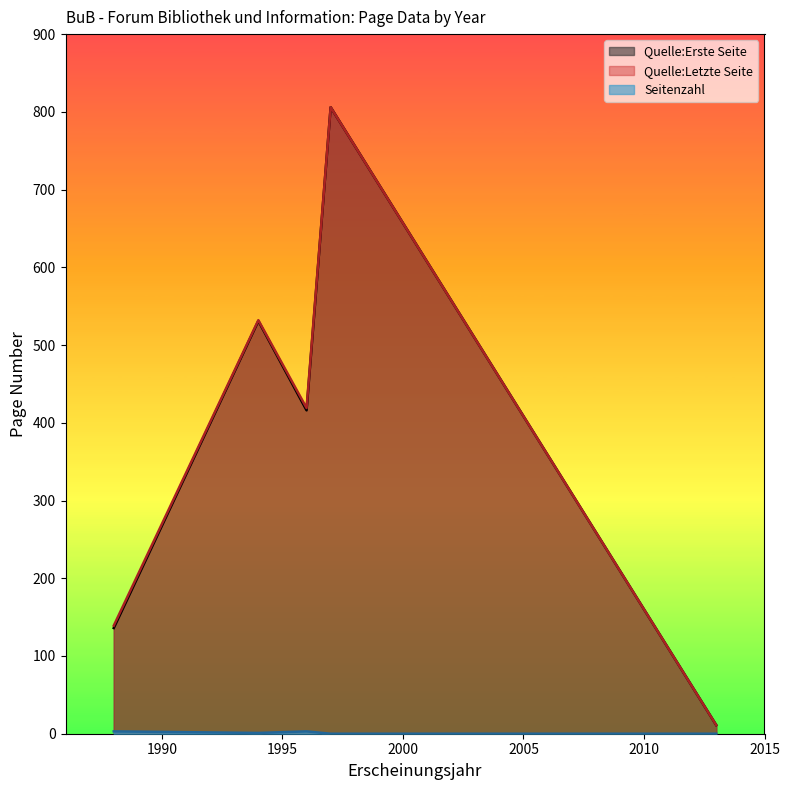

Which series changed the most between 1988 and 1996?

Quelle:Erste Seite